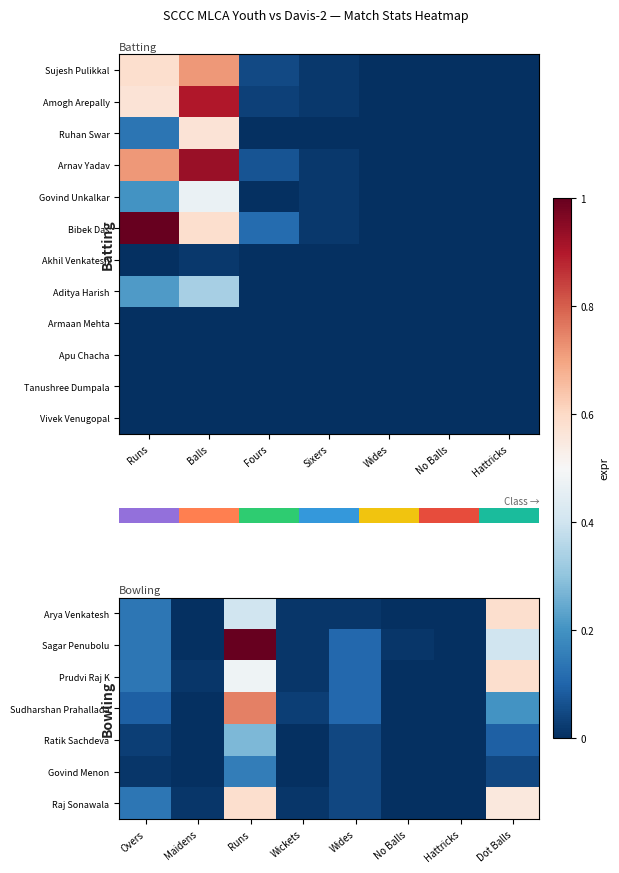

What is the maximum value for Aditya Harish?

0.3